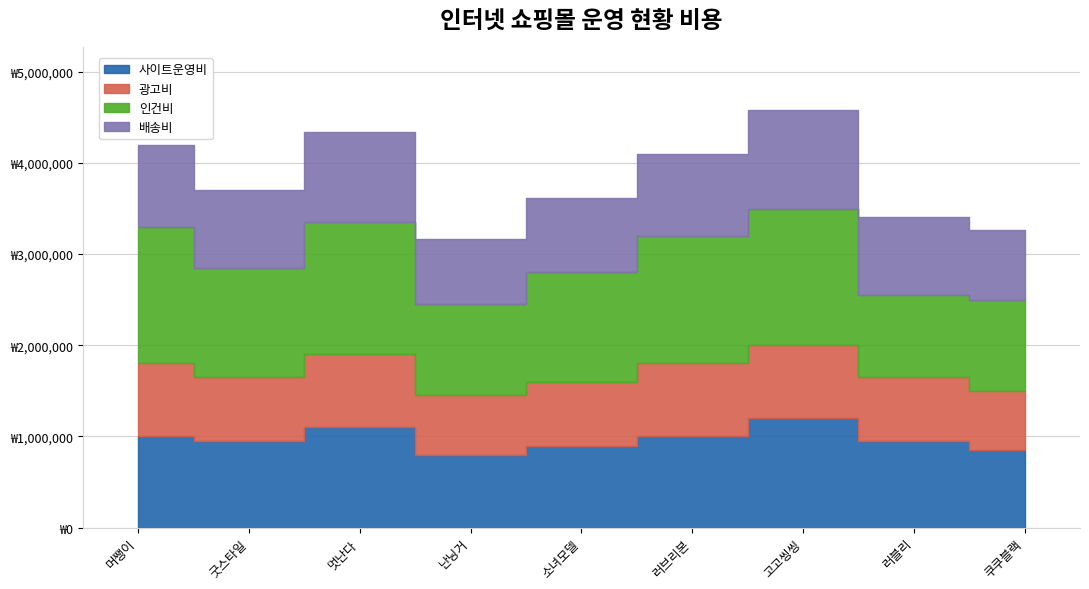

What is the label of the 8th point from the left?

러블리